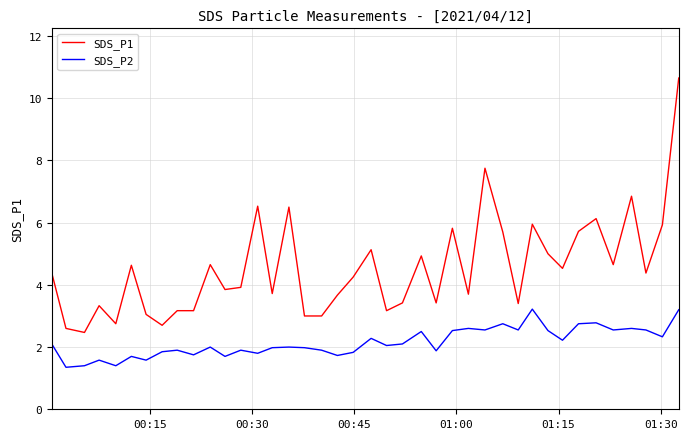

True or false: SDS_P1 and SDS_P2 cross at least once.

False